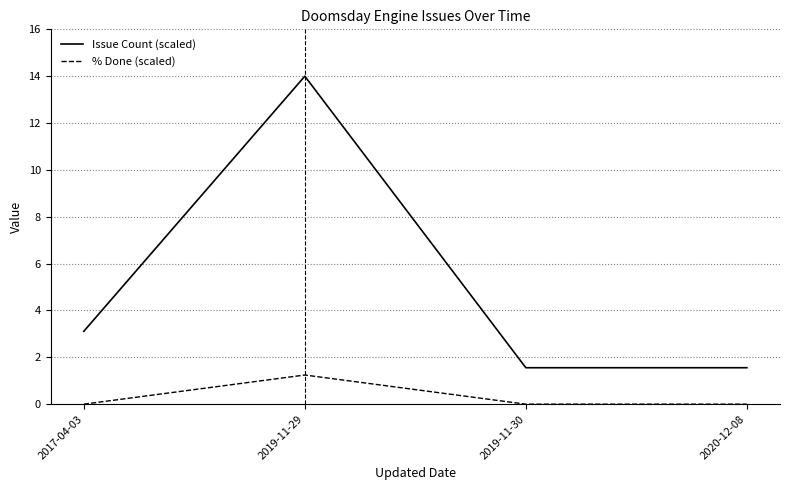

At how many categories does at least one series exceed 2?

2